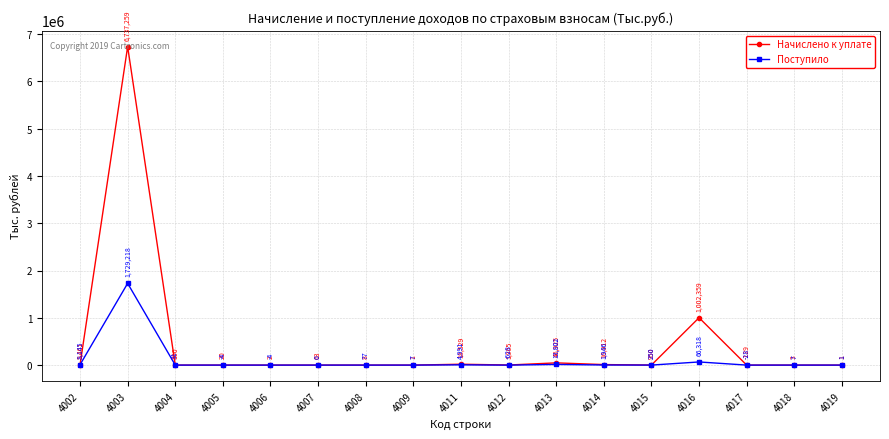

What is the sum of the Поступило values at 4002 and 4007?

8145